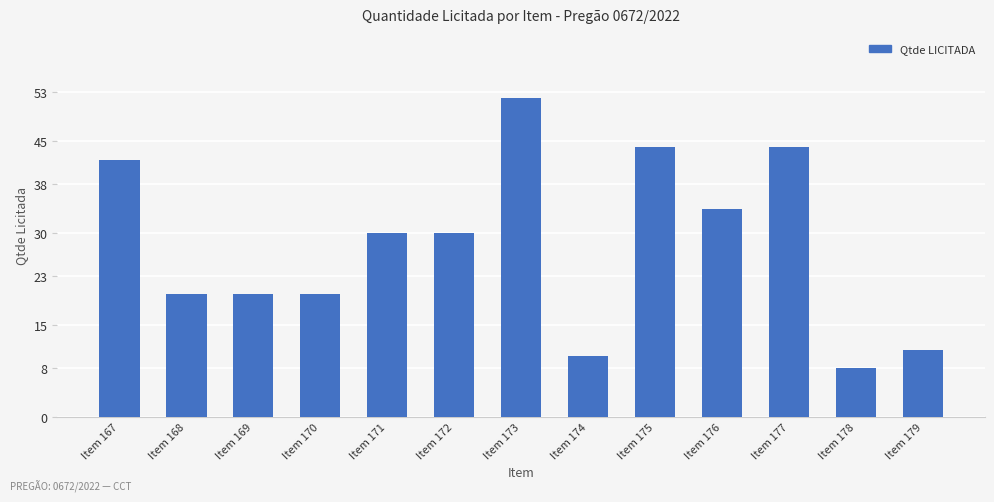

What is the value of the 13th bar from the left?

11